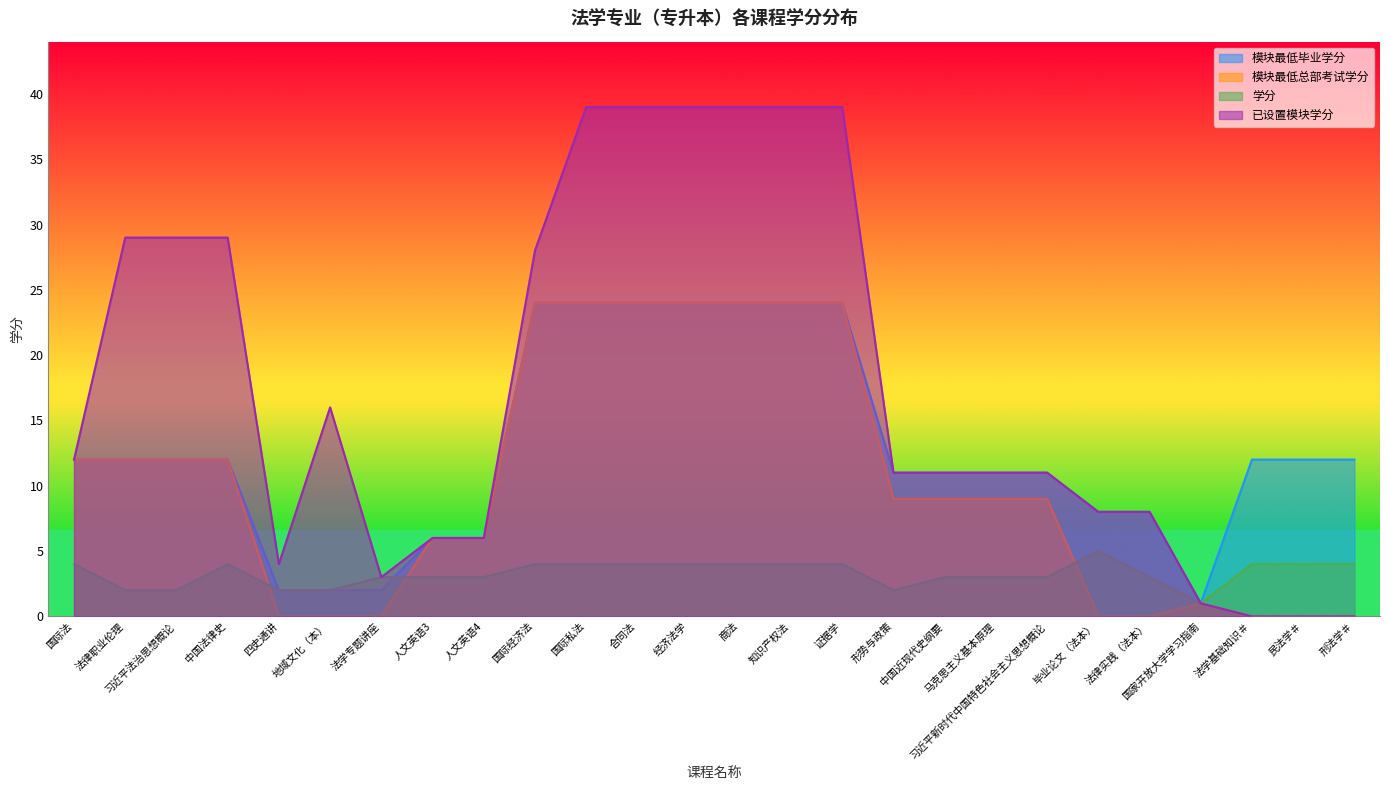

The value of 模块最低总部考试学分 at 民法学＃ is 0. True or false?

True